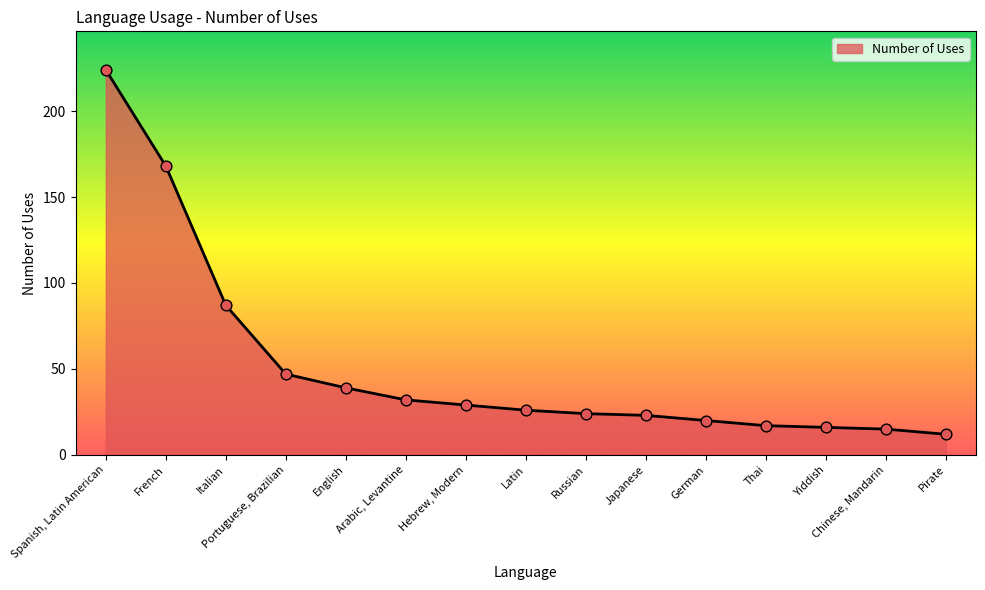

Approximately how many times larger is the value at Pirate compared to German?

0.6